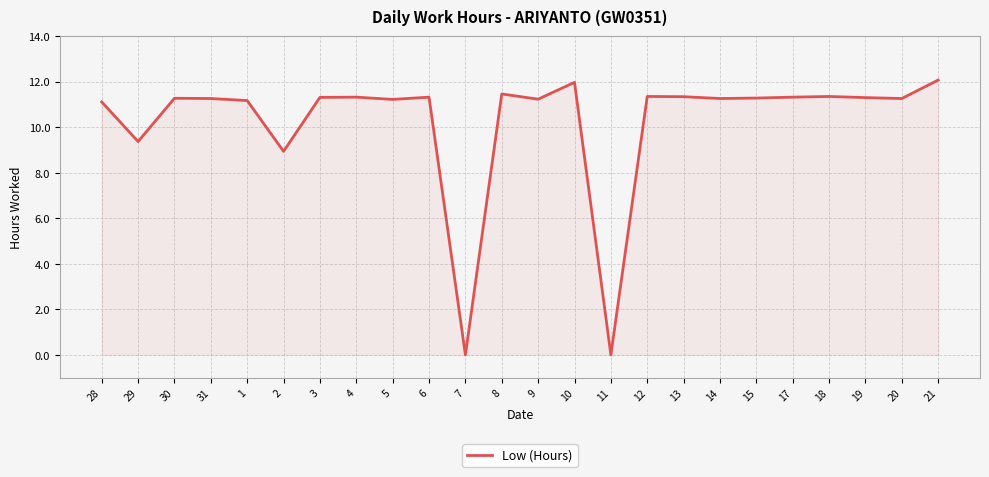

What is the greatest value displayed?

12.1